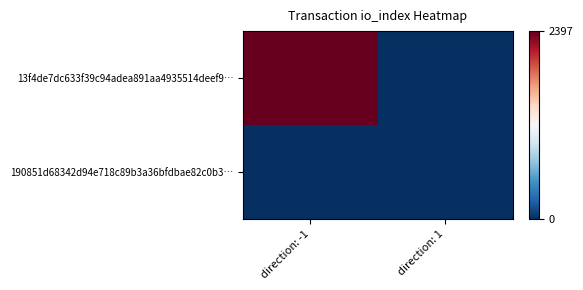

Between direction: -1 and direction: 1, which series saw the biggest shift?

13f4de7dc633f39c94adea891aa4935514deef9…